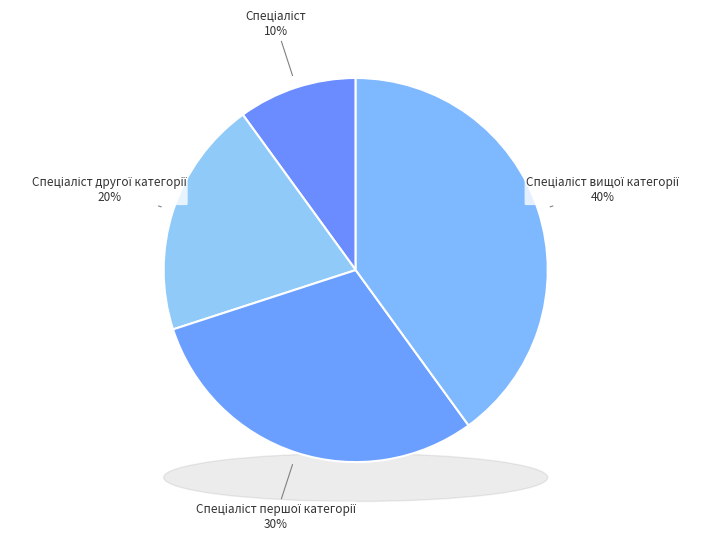

What percentage is the Спеціаліст slice, to the nearest percent?

10%